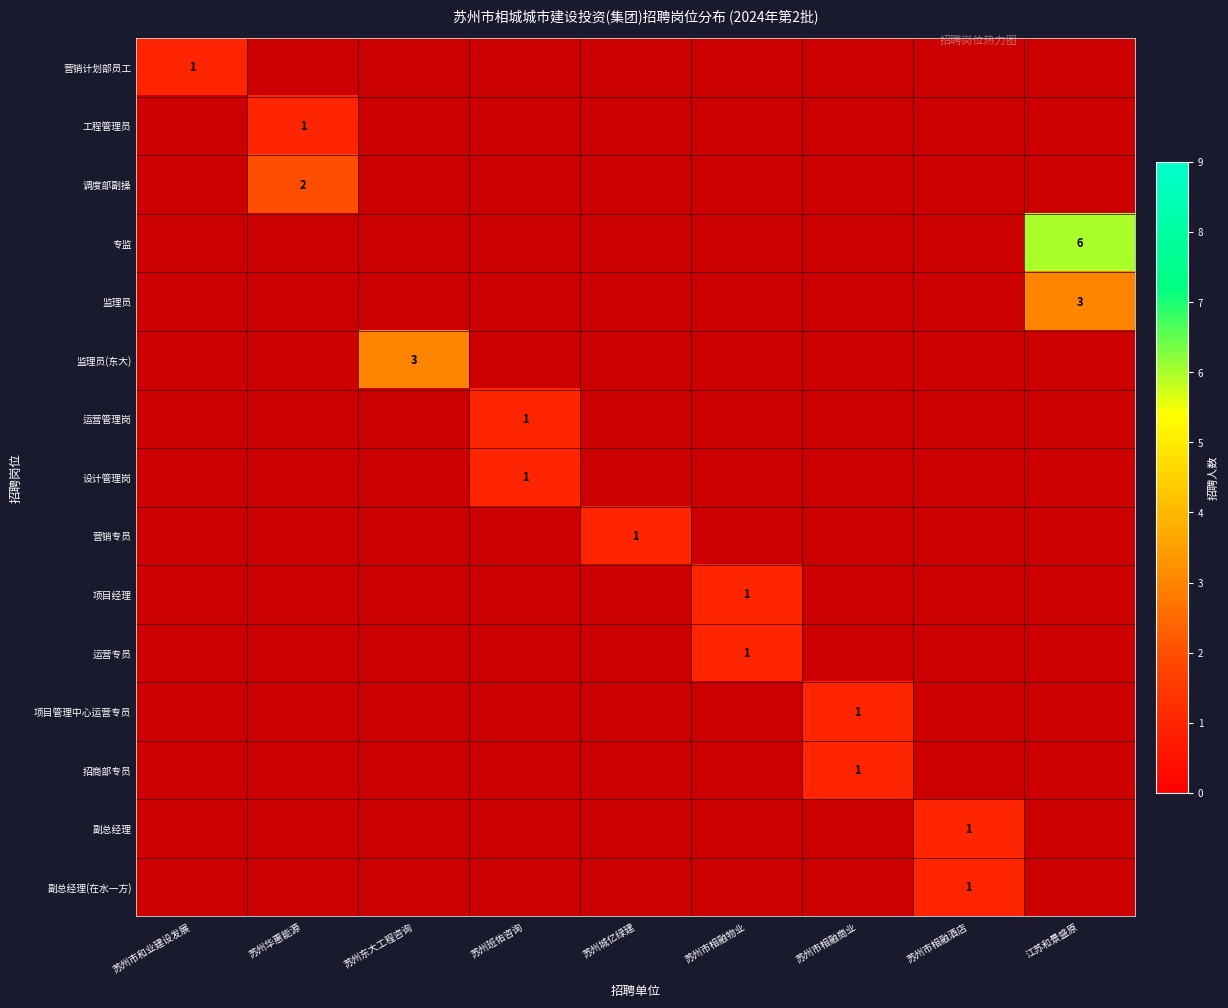

What is the greatest value displayed?

6.0